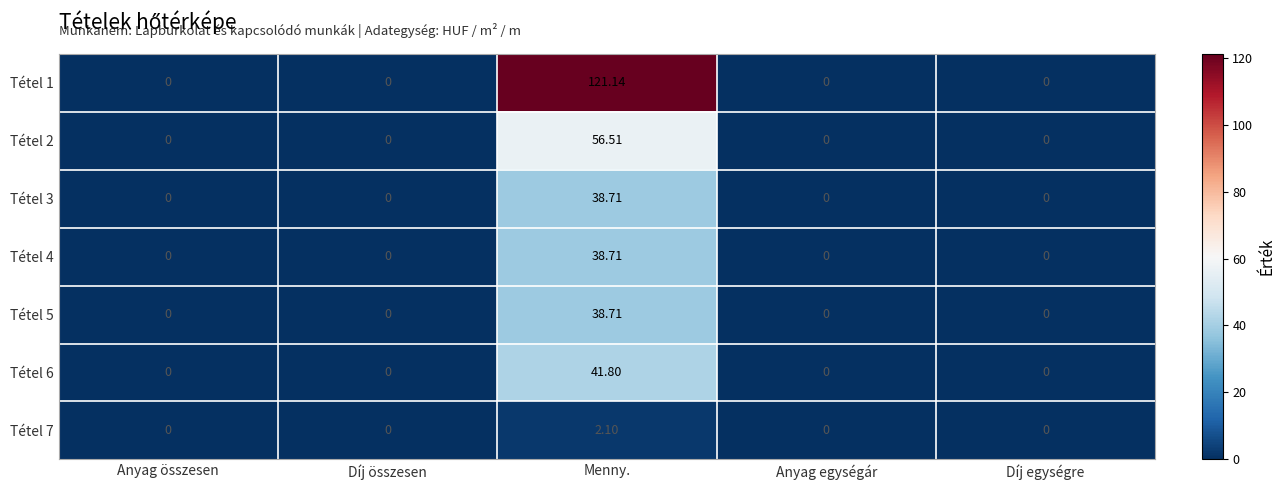

At which category is the sum across all series the highest?

Menny.